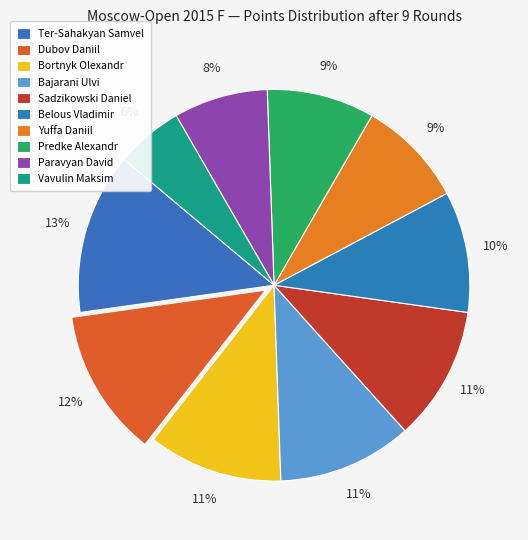

How many slices are in this pie chart?

10